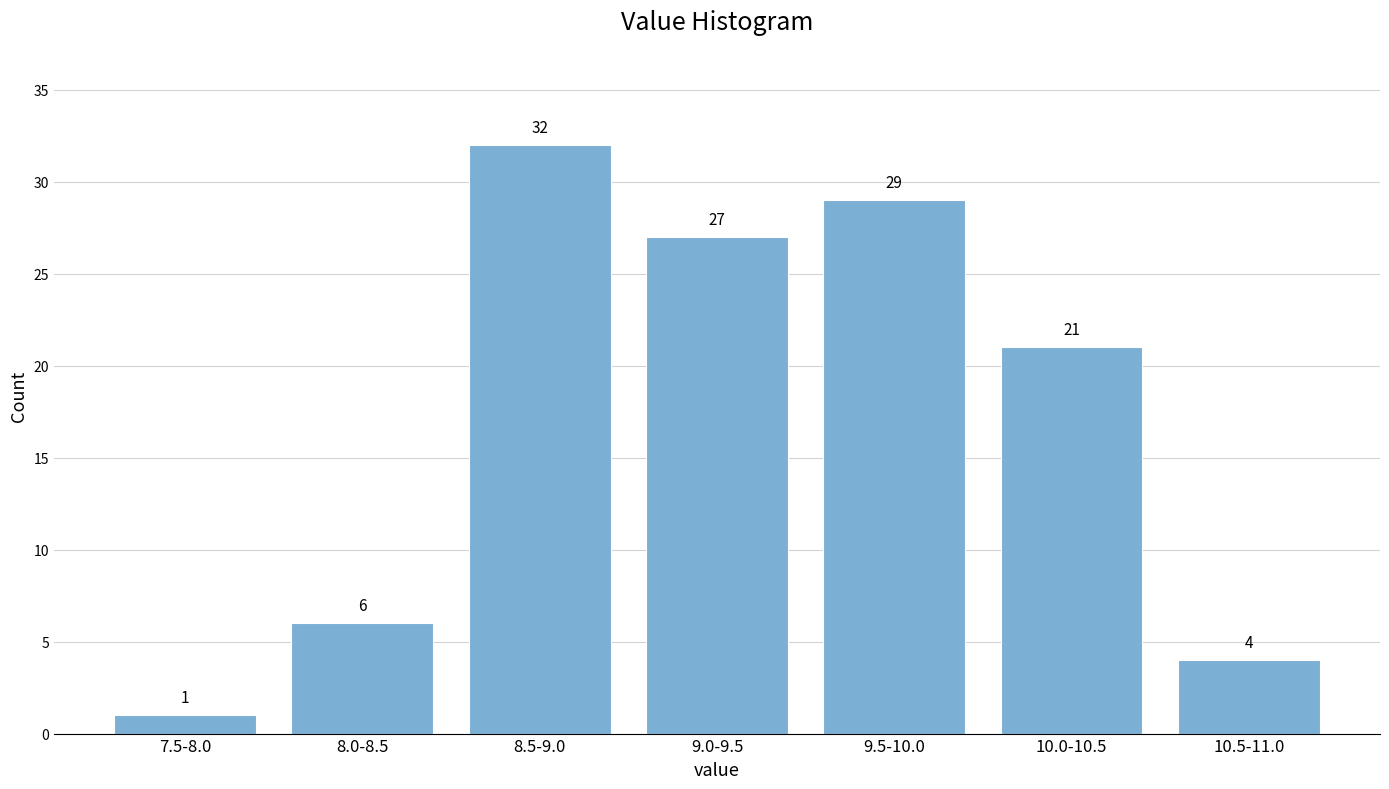

Reading left to right, transcribe all the data shown in this chart.

7.5-8.0=1	8.0-8.5=6	8.5-9.0=32	9.0-9.5=27	9.5-10.0=29	10.0-10.5=21	10.5-11.0=4